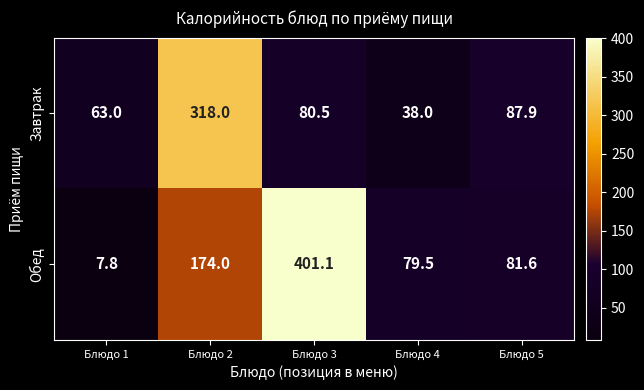

Reading left to right, extract all data points from this chart.

Завтрак: Блюдо 1=63.0	Блюдо 2=318.0	Блюдо 3=80.5	Блюдо 4=38.0	Блюдо 5=87.9
Обед: Блюдо 1=7.8	Блюдо 2=174.0	Блюдо 3=401.1	Блюдо 4=79.5	Блюдо 5=81.6